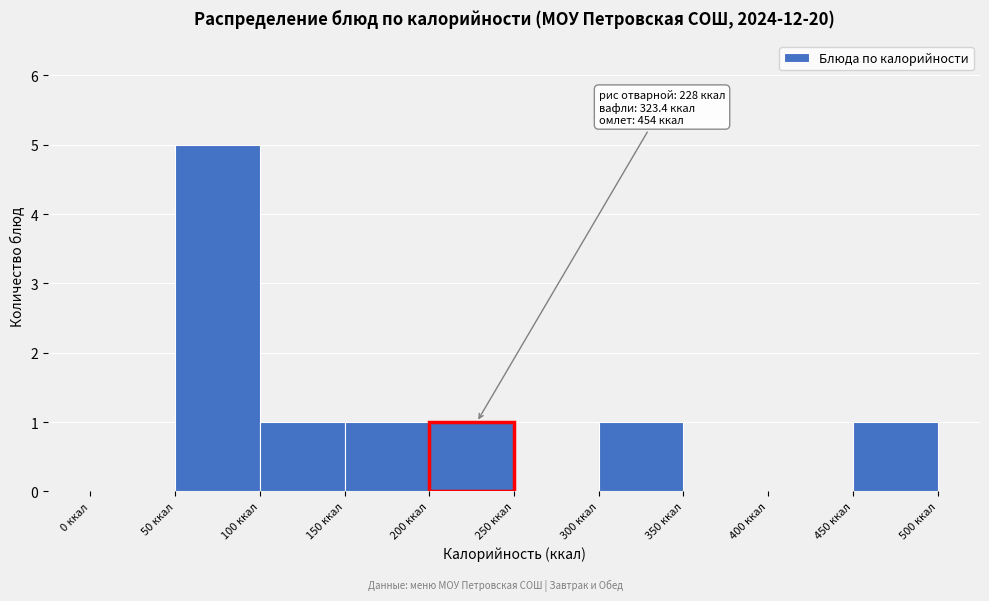

Which range on the x-axis has the tallest bar?

50 to 100